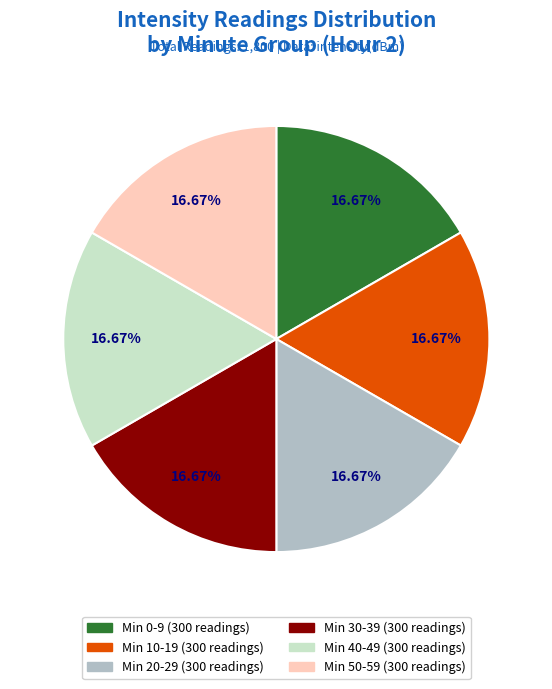

Does any single category account for the majority?

No